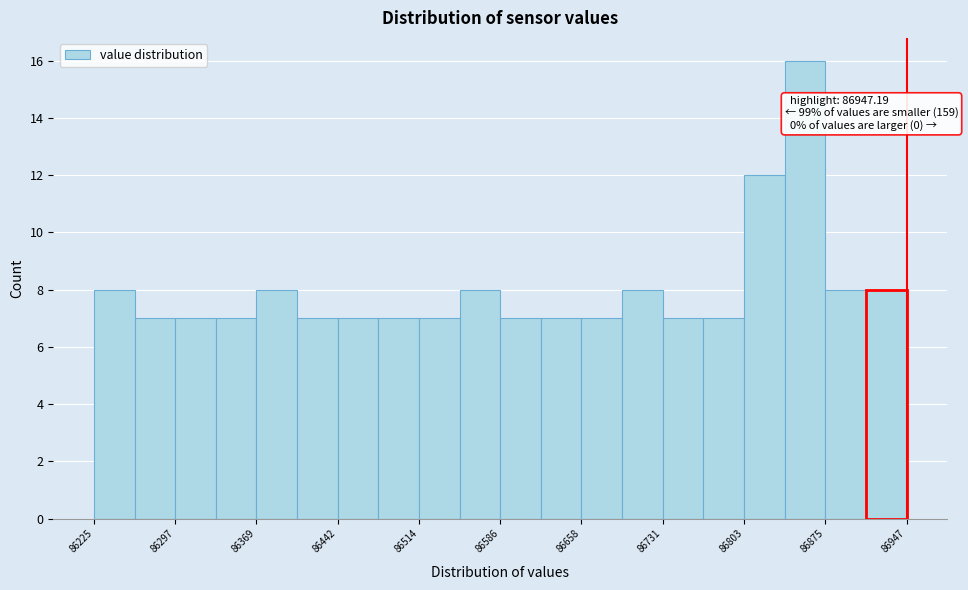

Read against the x-axis, roughly where is the centre of the tallest bar?

86860